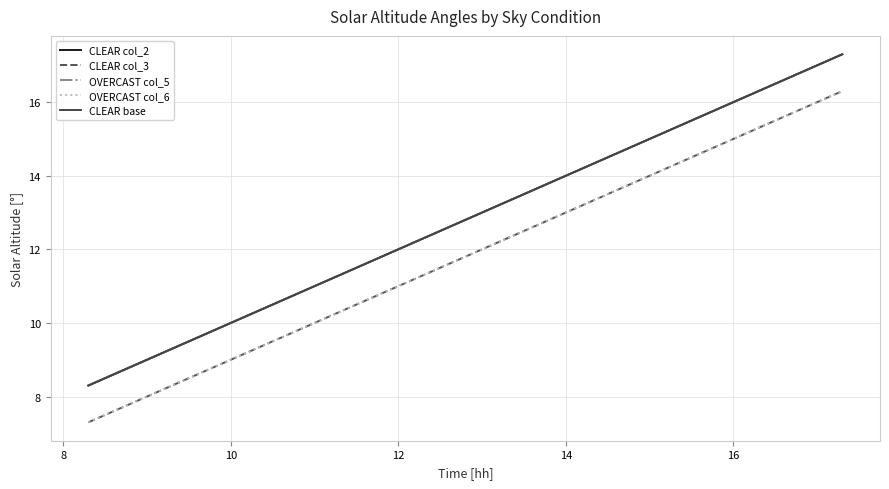

Is this an area chart (filled region under the line)?

No